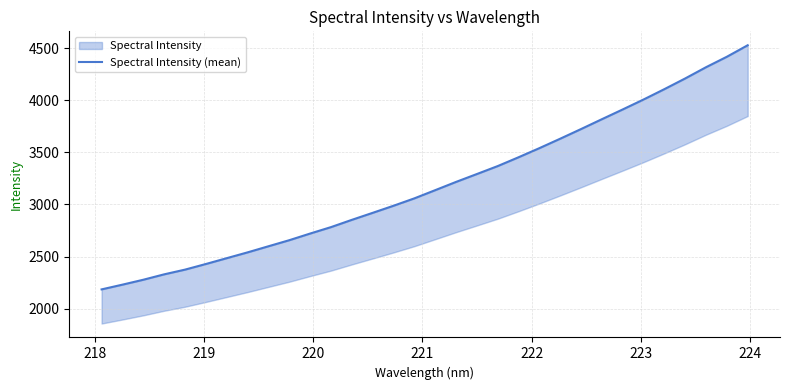

What is the sum of all values?

102117.3